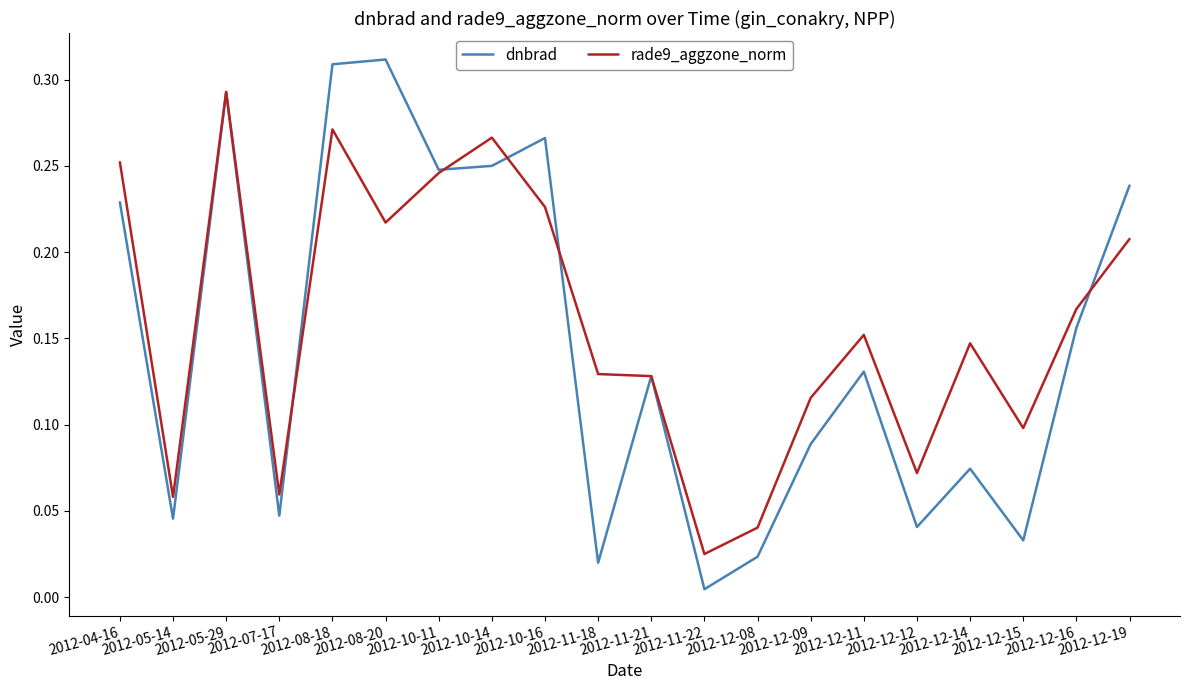

What position from the left is 2012-12-16?

19